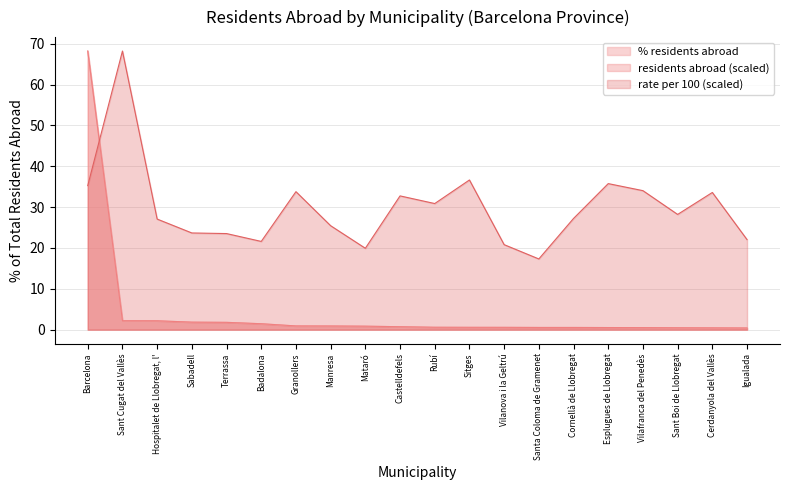

What is the average value of the rate per 100 series?

29.9